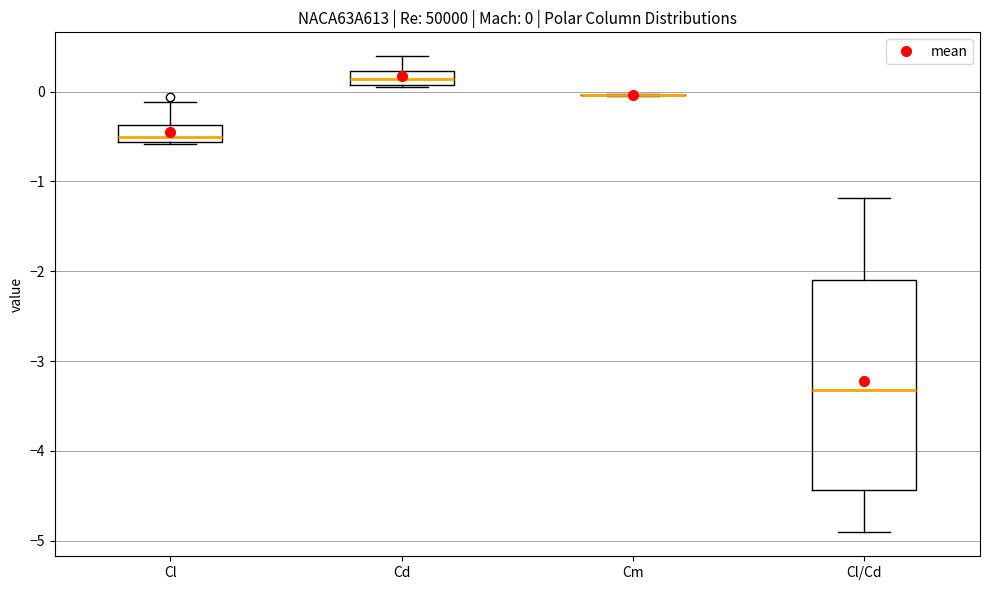

Comparing the boxes themselves (not the whiskers), which one is the tallest?

Cl/Cd